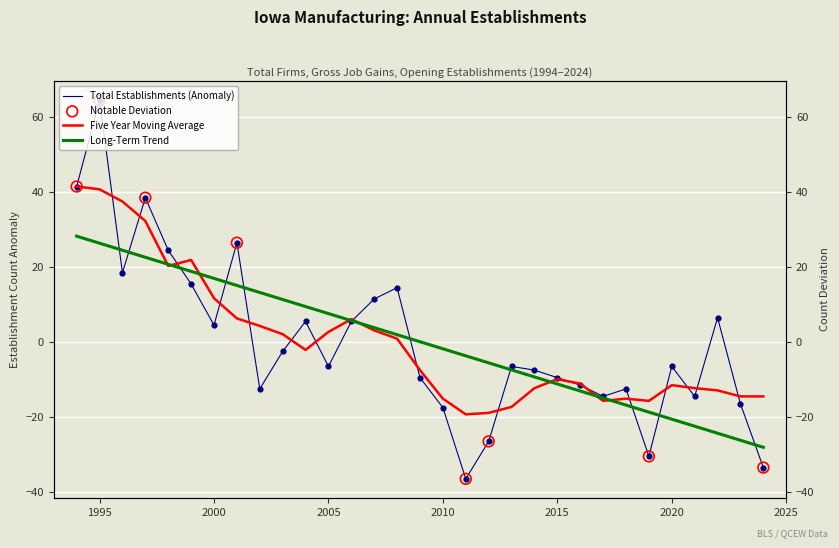

Which series contains the lowest Y value?

Total Establishments